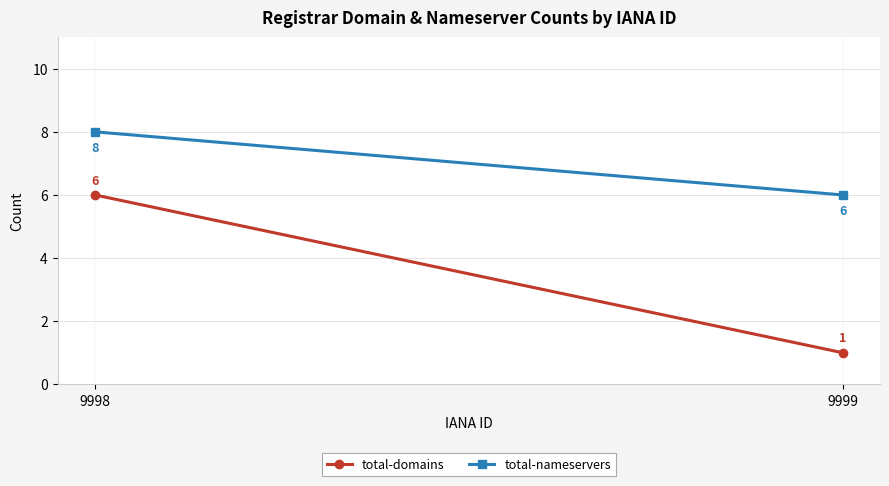

Reading left to right, transcribe all the data shown in this chart.

total-domains: 9998=6	9999=1
total-nameservers: 9998=8	9999=6